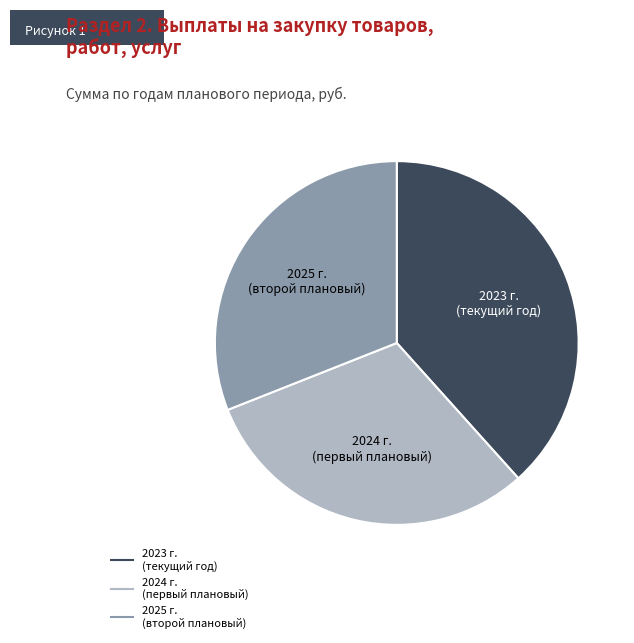

Is there a majority slice in this chart?

No